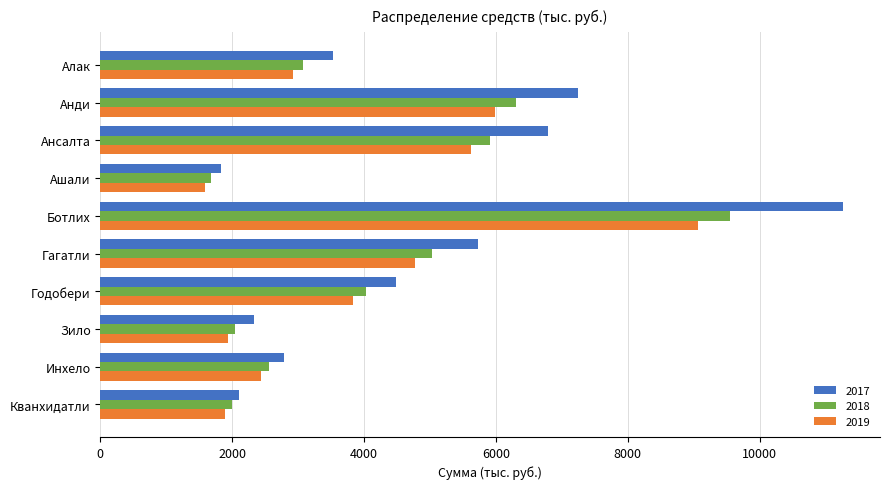

At which label is 2019 closest to 5330?

Ансалта